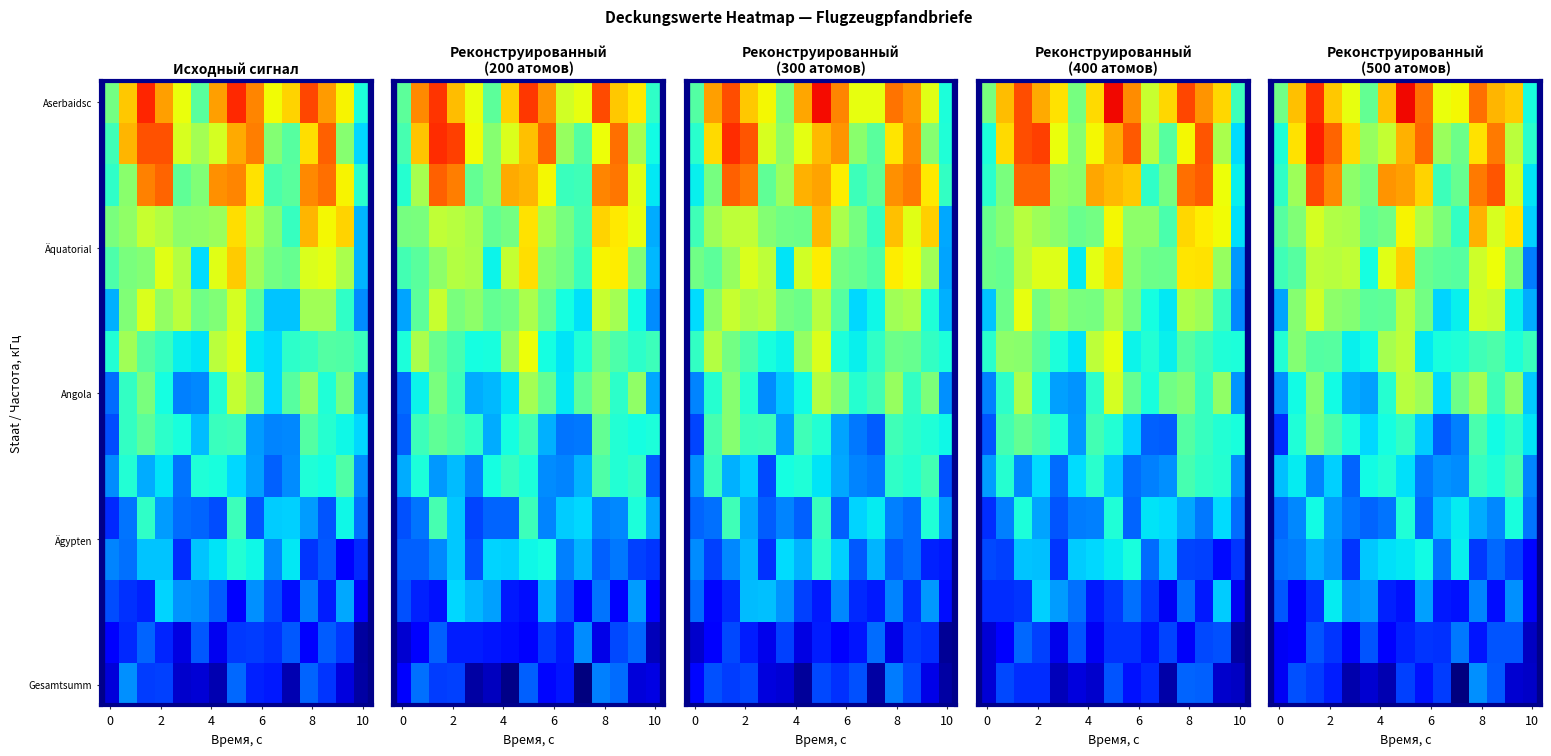

At which category is the sum across all series the highest?

7